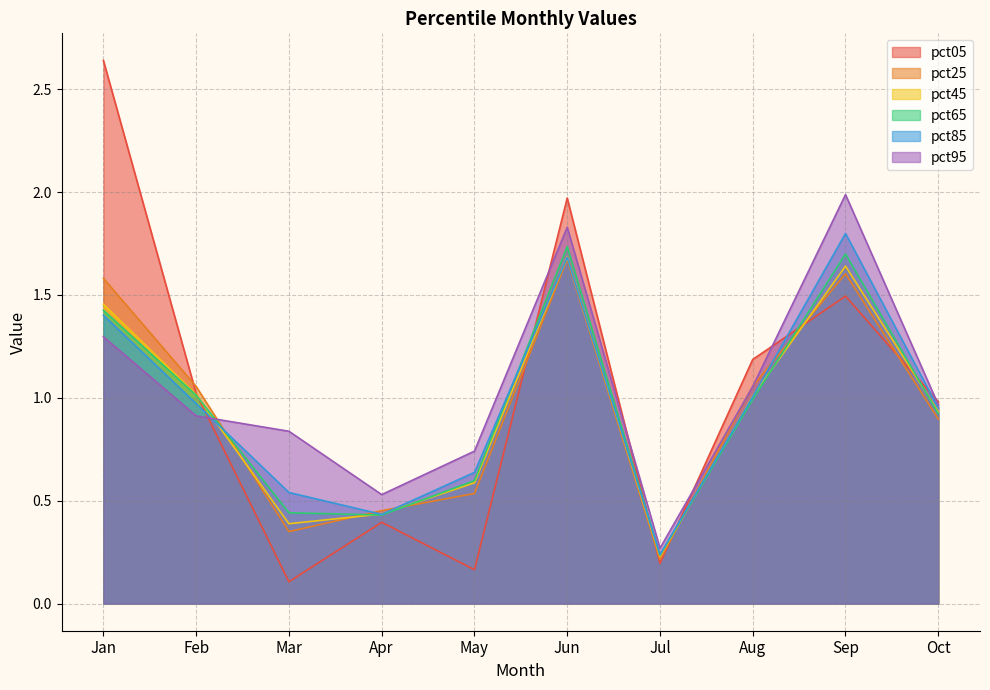

What is the value of the pct45 point at the 10th from the left?

0.9